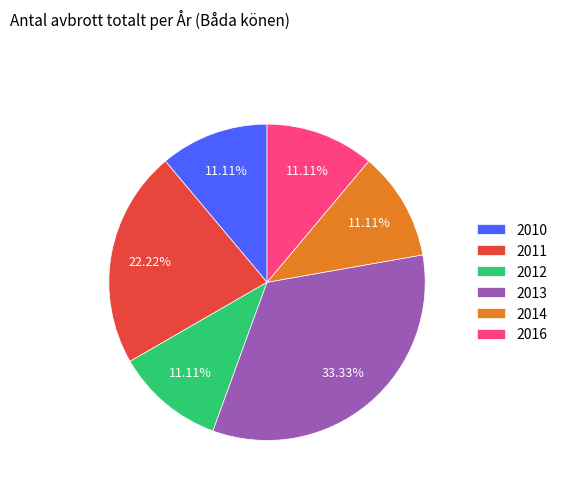

Combined, do 2010 and 2013 account for over 50%?

No